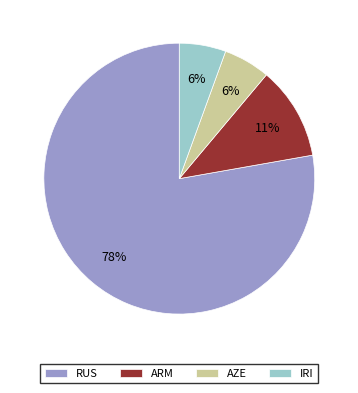

To the nearest percent, what is the average slice percentage?

25%